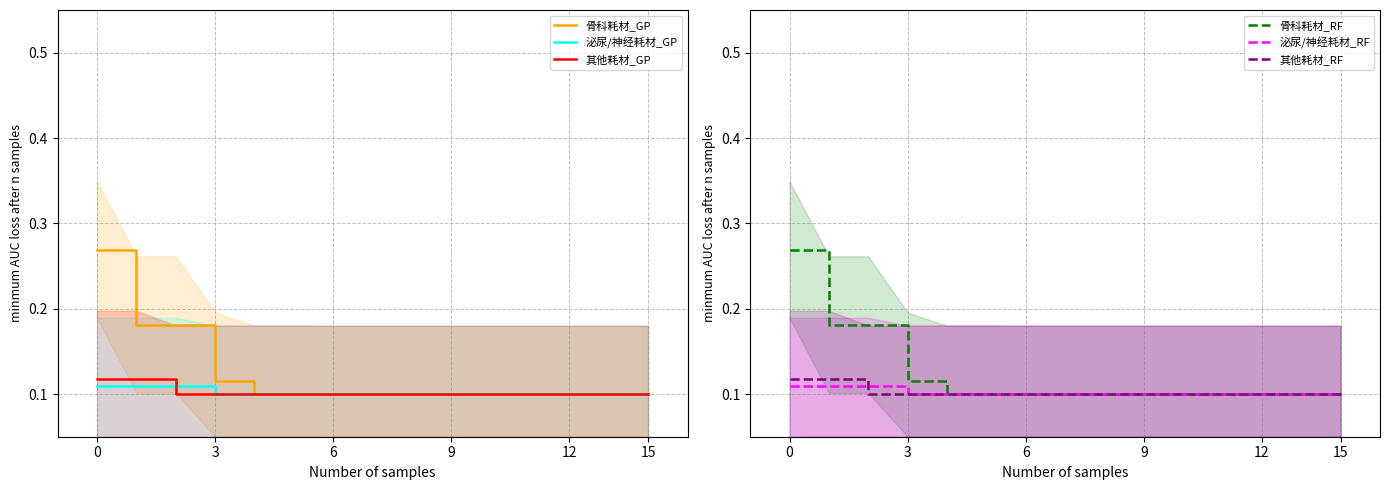

The value of 其他耗材_RF at 6 is 0.1. True or false?

True